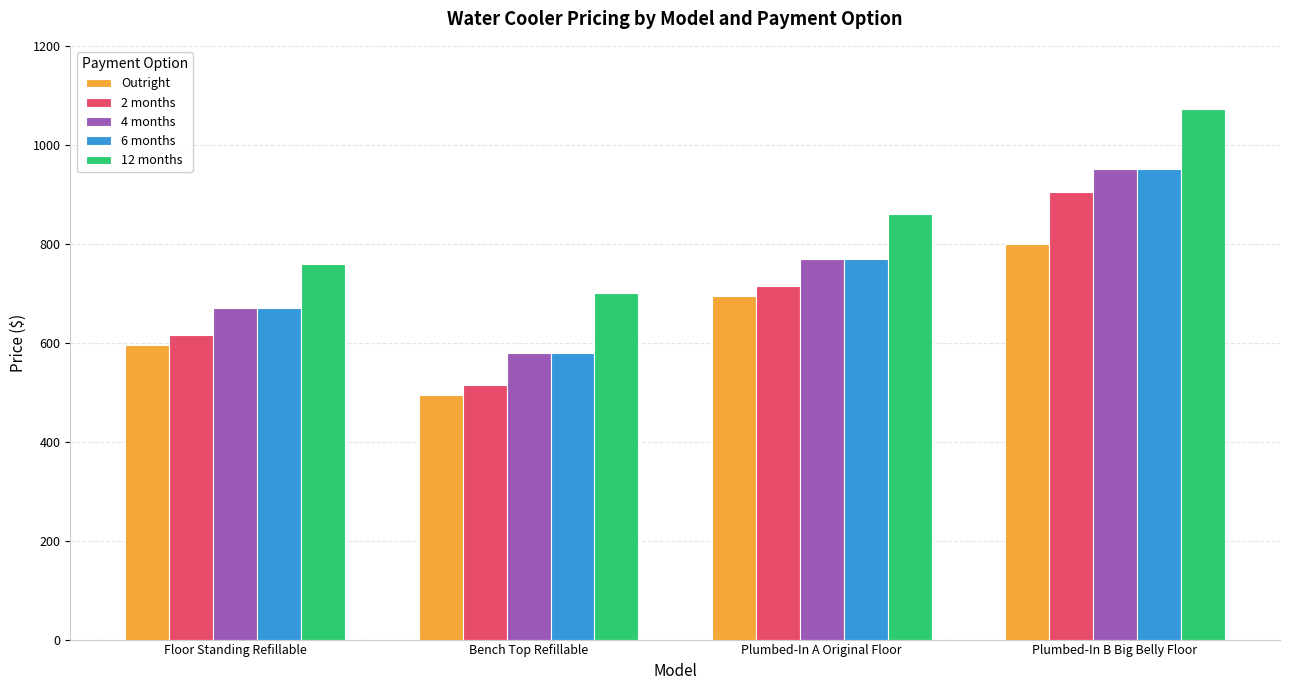

What is the value of the 12 months bar at the 2nd from the left?

700